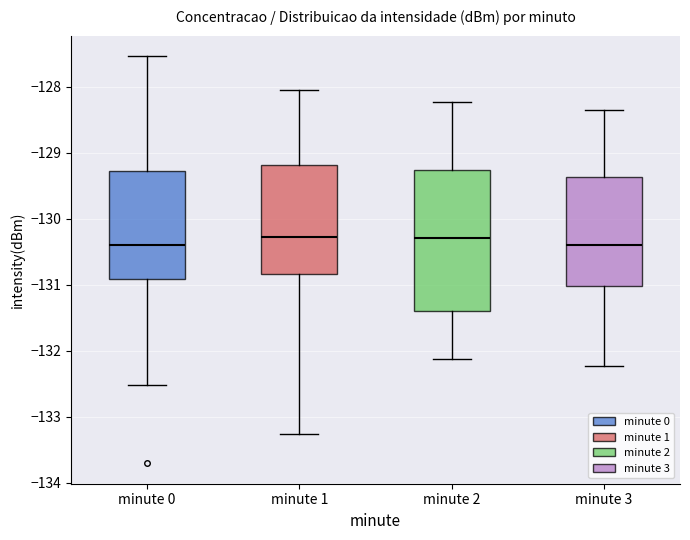

Comparing the boxes themselves (not the whiskers), which one is the tallest?

minute 2